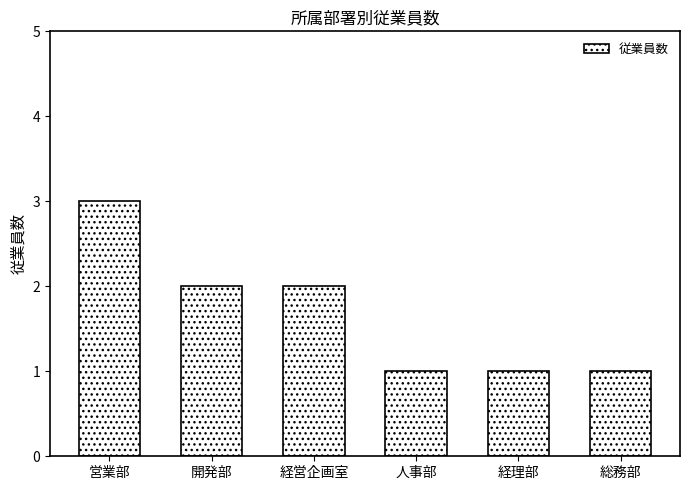

The chart shows a value of 4 at 経営企画室. True or false?

False